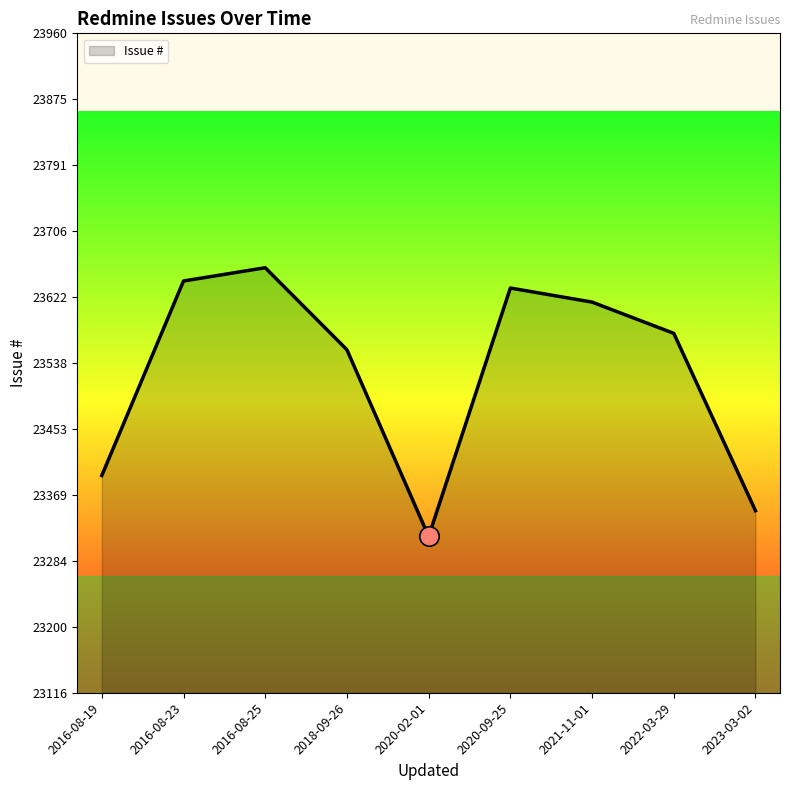

At which label is the value closest to 23488?

2018-09-26